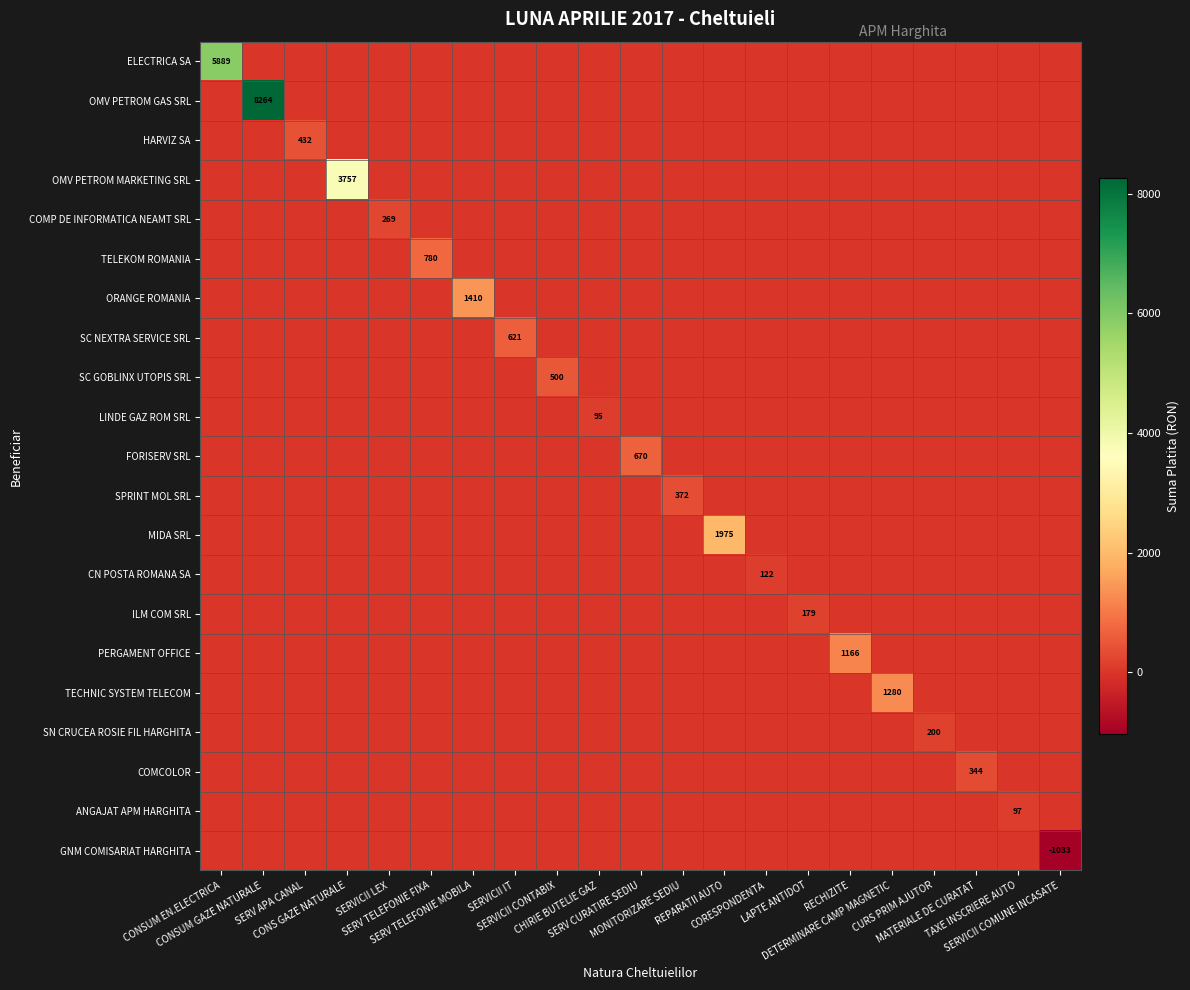

How many data points in TECHNIC SYSTEM TELECOM are above 0?

1